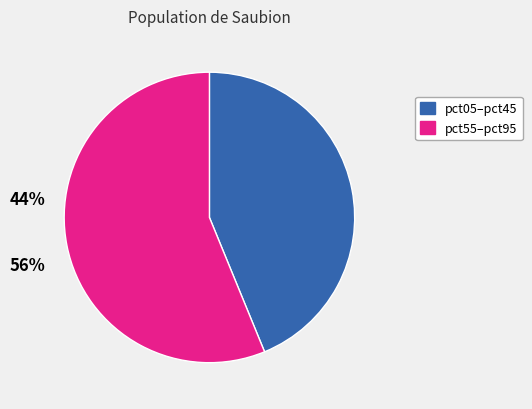

Is there any slice that represents more than half of the pie?

Yes